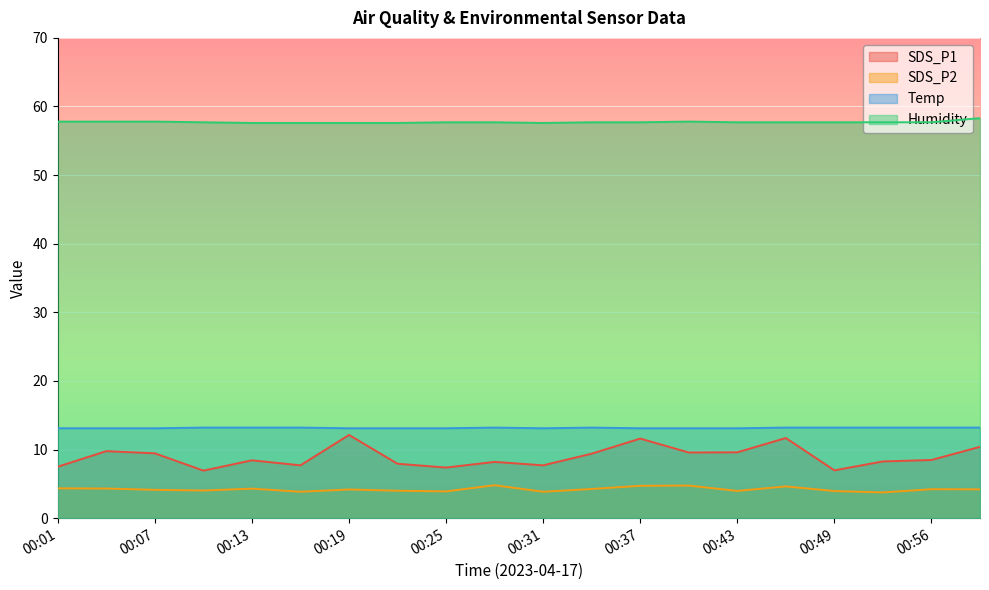

How many Temp values are between 13 and 14?

20